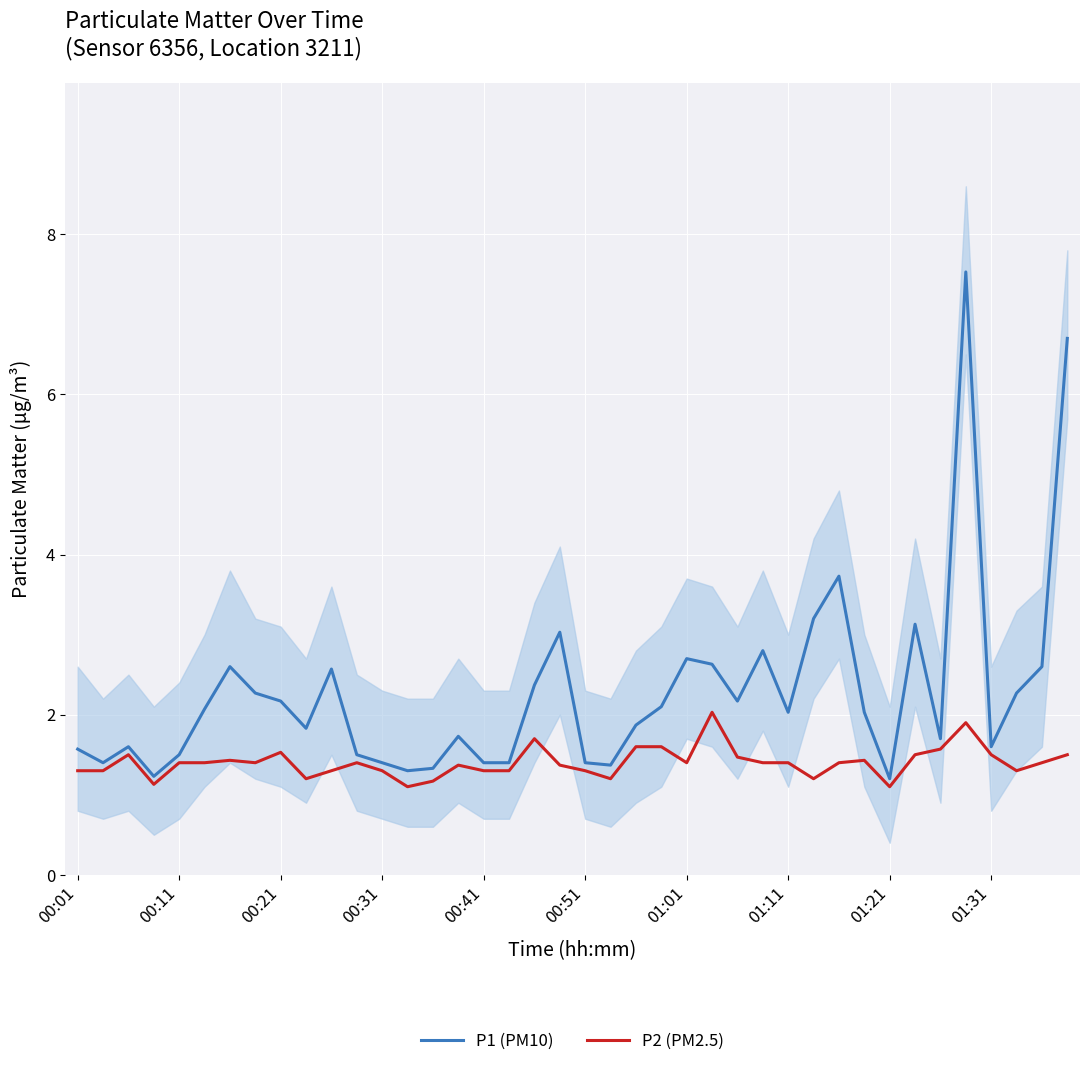

What is the lowest value of the P1 (PM10) series?

1.2